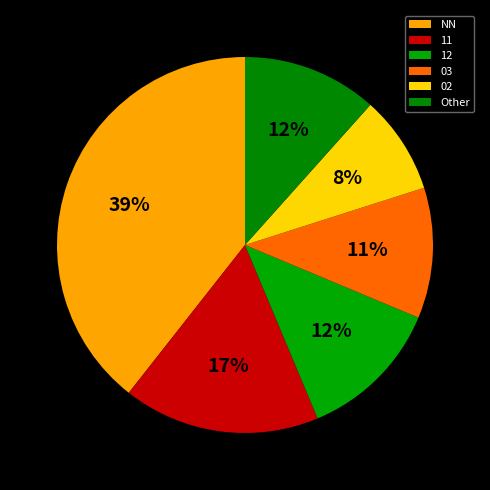

What percentage is the 03 slice, to the nearest percent?

11%